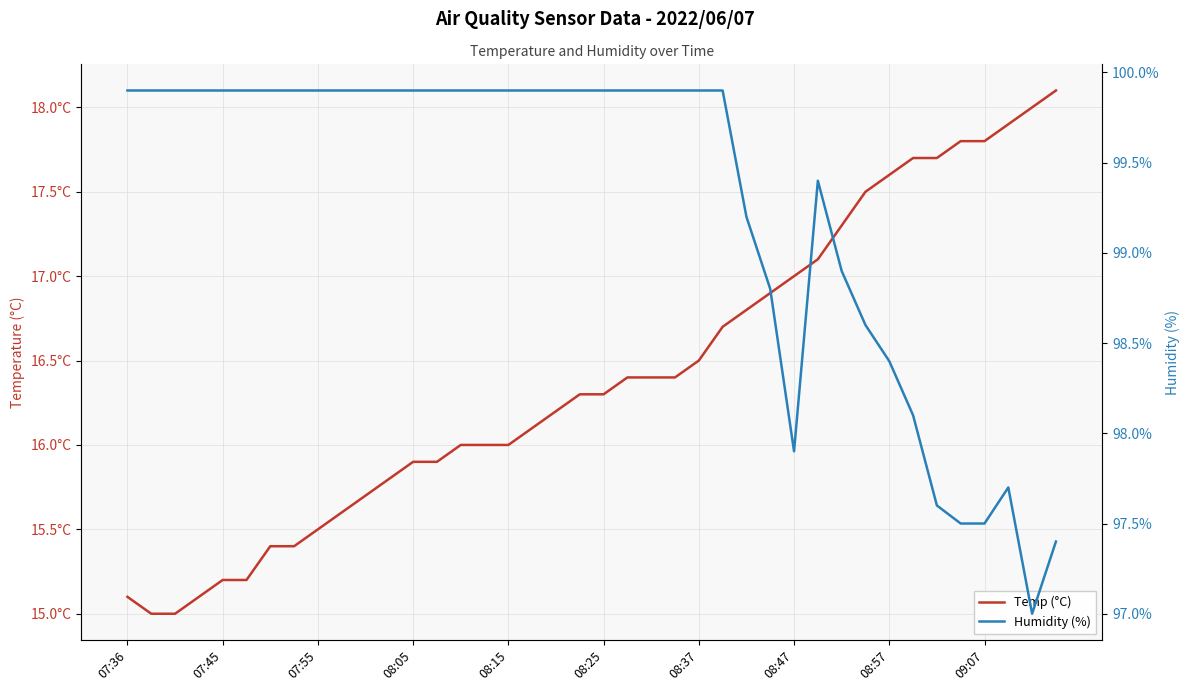

How many interior local peaks does the Humidity (%) series have?

2